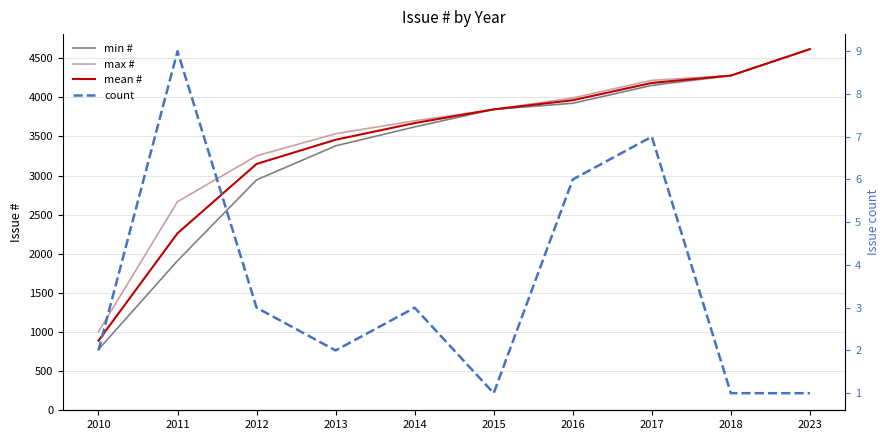

Between 2010 and 2013, which series saw the biggest shift?

min #